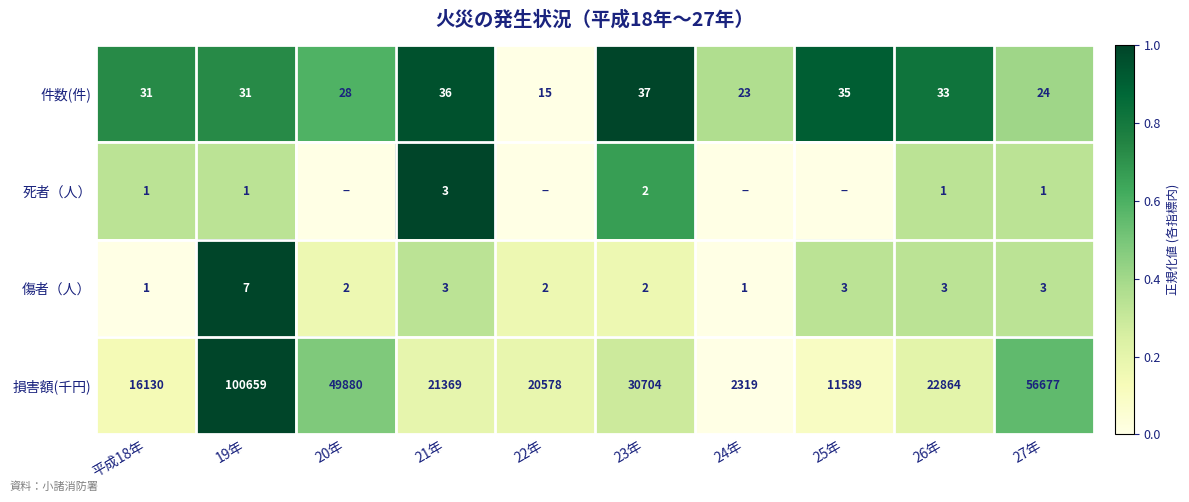

Is the value of 件数(件) at 20年 greater than the value of 傷者（人） at 21年?

Yes